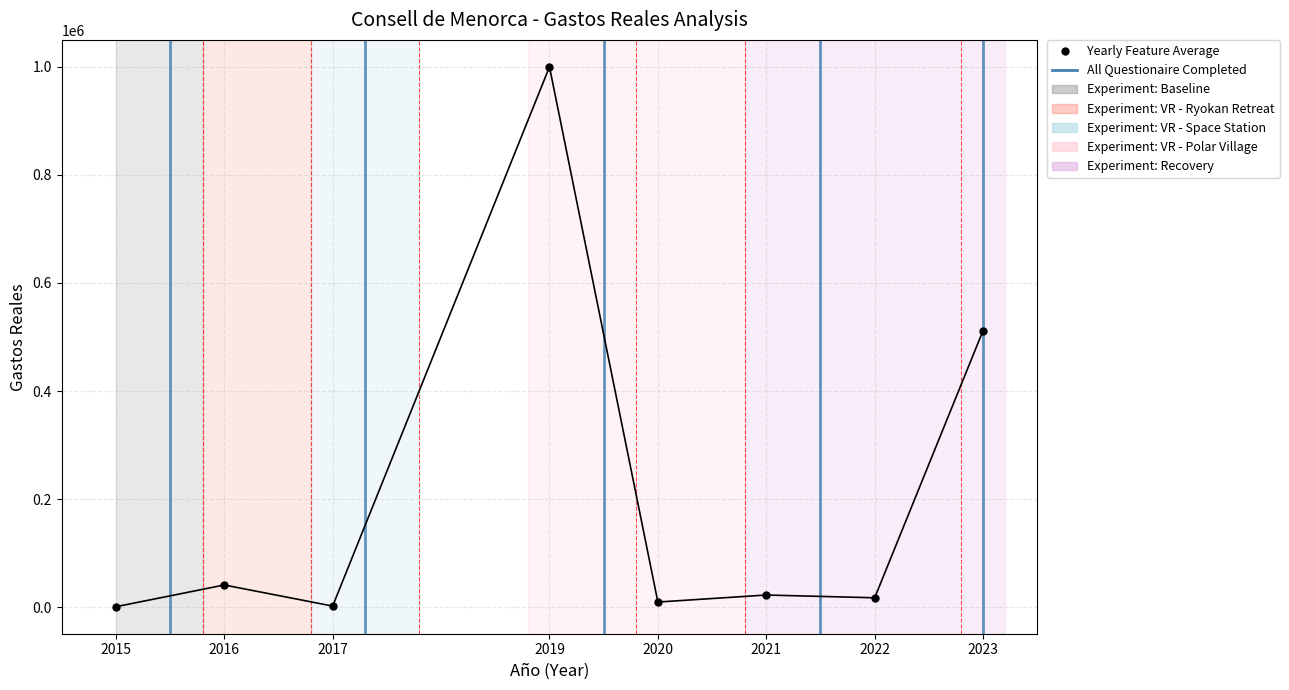

What is the value of the 4th point from the left?

1000000.0